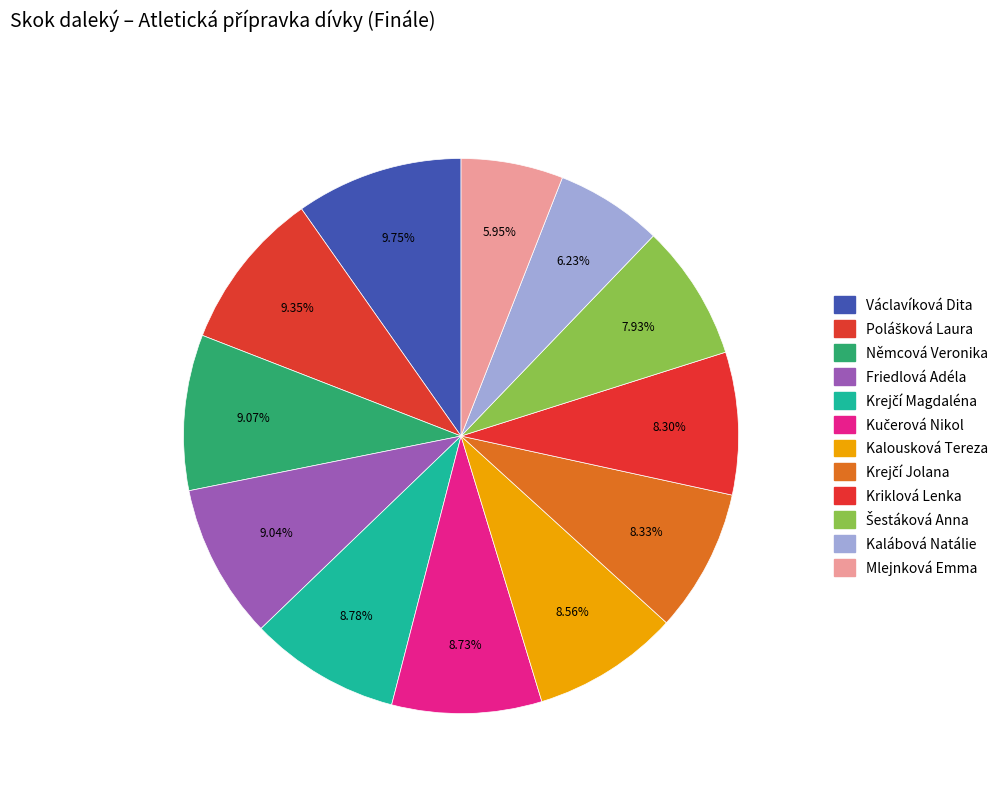

What is the smallest slice in the pie chart?

Mlejnková Emma